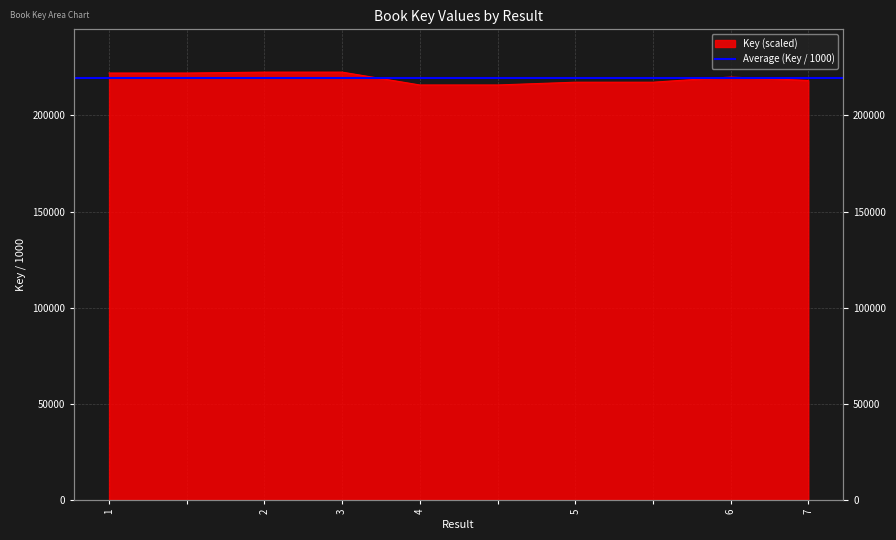

How many interior local peaks (higher than both neighbors) does the data have?

2